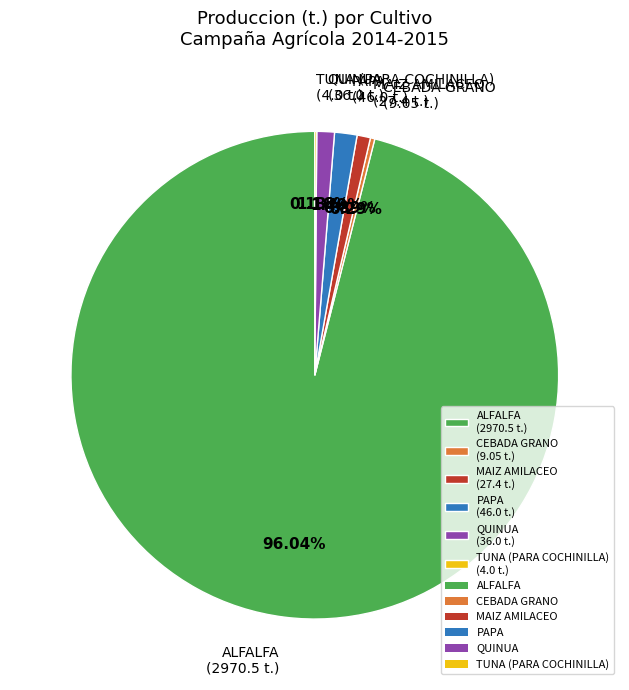

Combined, do PAPA and CEBADA GRANO account for over 50%?

No